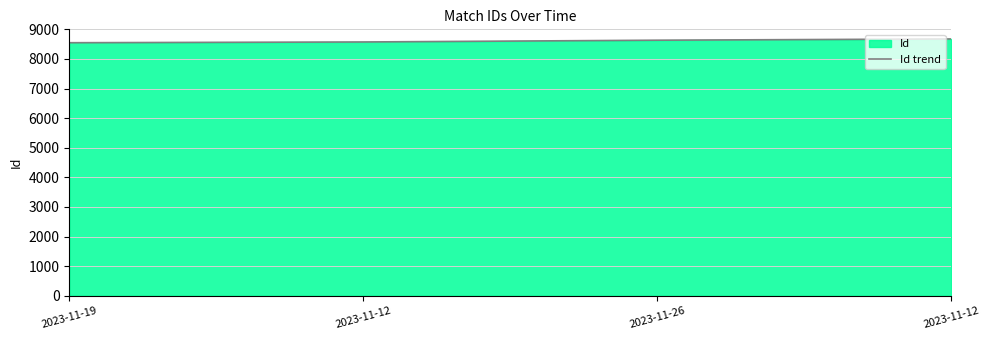

What is the sum of all values?

34429